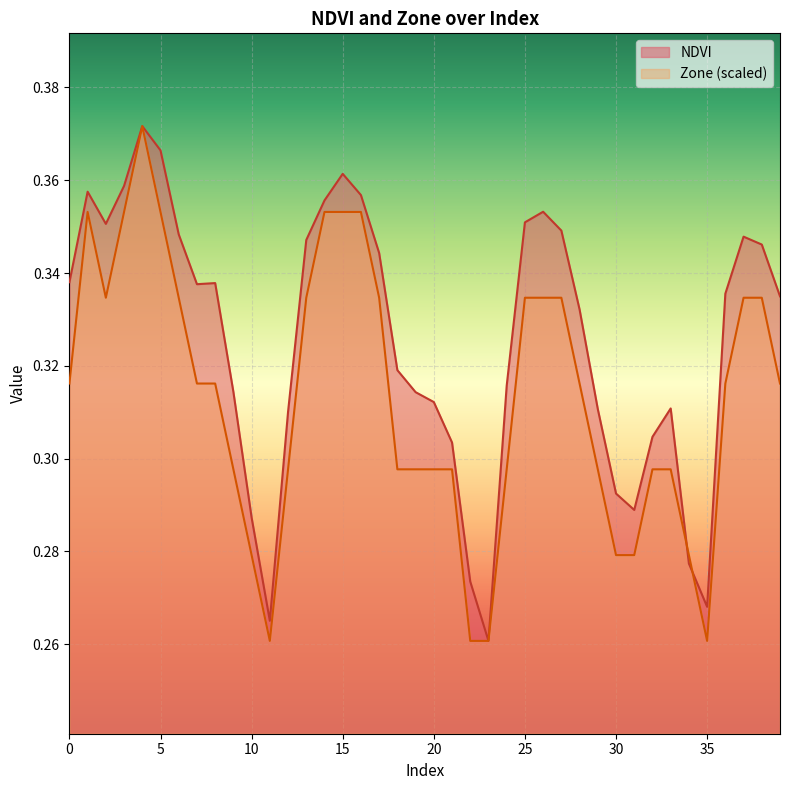

What value does the NDVI series have at 11?

0.3